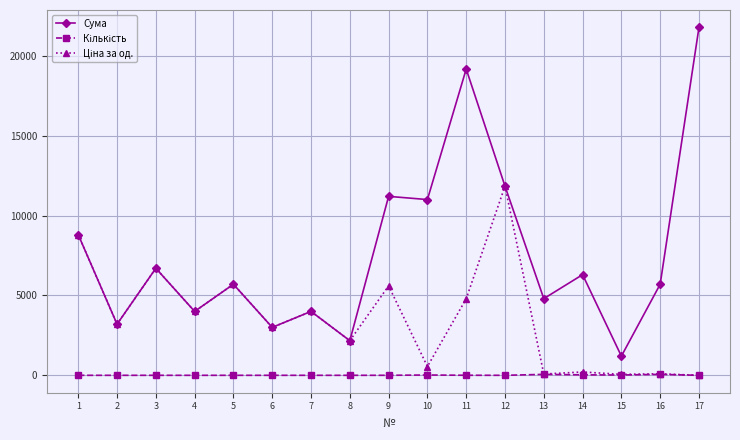

True or false: Сума has more than 0 interior local peaks.

True